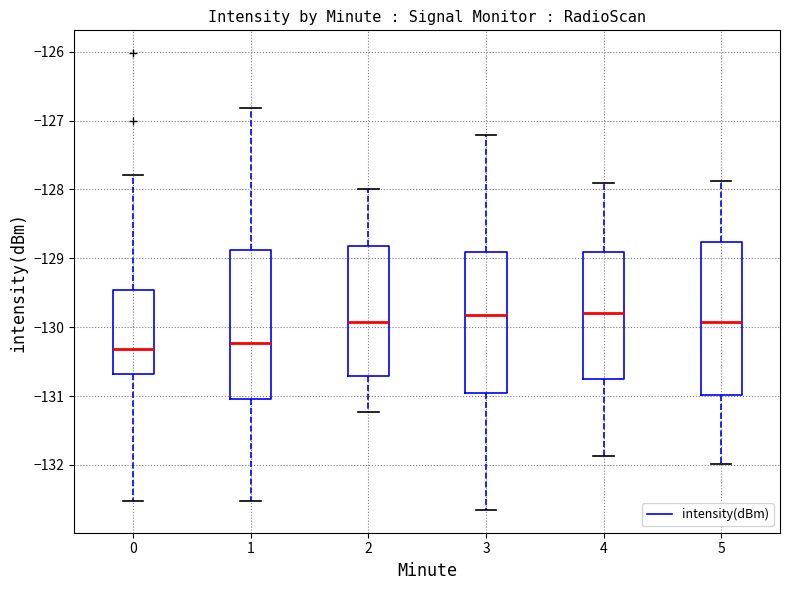

Reading left to right, read every box against the y-axis: the position of its median line, the range the box covers, and the ends of its whiskers. The values are not printed on the chart, so give them approximately, as read against the axis.

0: median -130.3, box -130.7 to -129.5, whiskers -132.5 to -127.8
1: median -130.2, box -131.0 to -128.9, whiskers -132.5 to -126.8
2: median -129.9, box -130.7 to -128.8, whiskers -131.2 to -128.0
3: median -129.8, box -131.0 to -128.9, whiskers -132.7 to -127.2
4: median -129.8, box -130.8 to -128.9, whiskers -131.9 to -127.9
5: median -129.9, box -131.0 to -128.8, whiskers -132.0 to -127.9